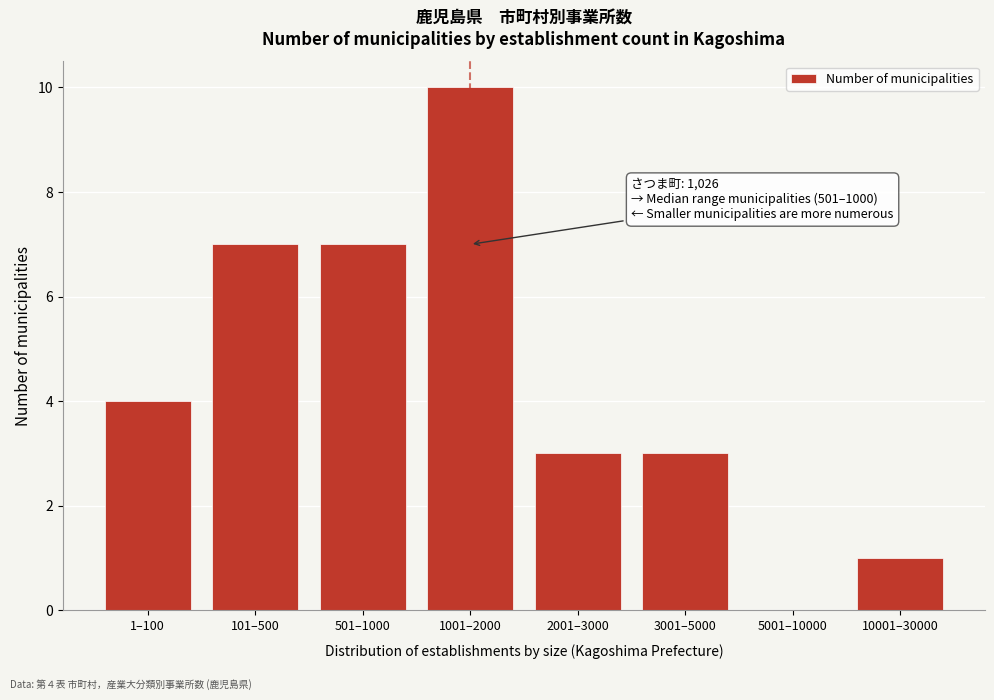

Reading left to right, what are all the values shown in this chart?

1–100=4	101–500=7	501–1000=7	1001–2000=10	2001–3000=3	3001–5000=3	5001–10000=0	10001–30000=1